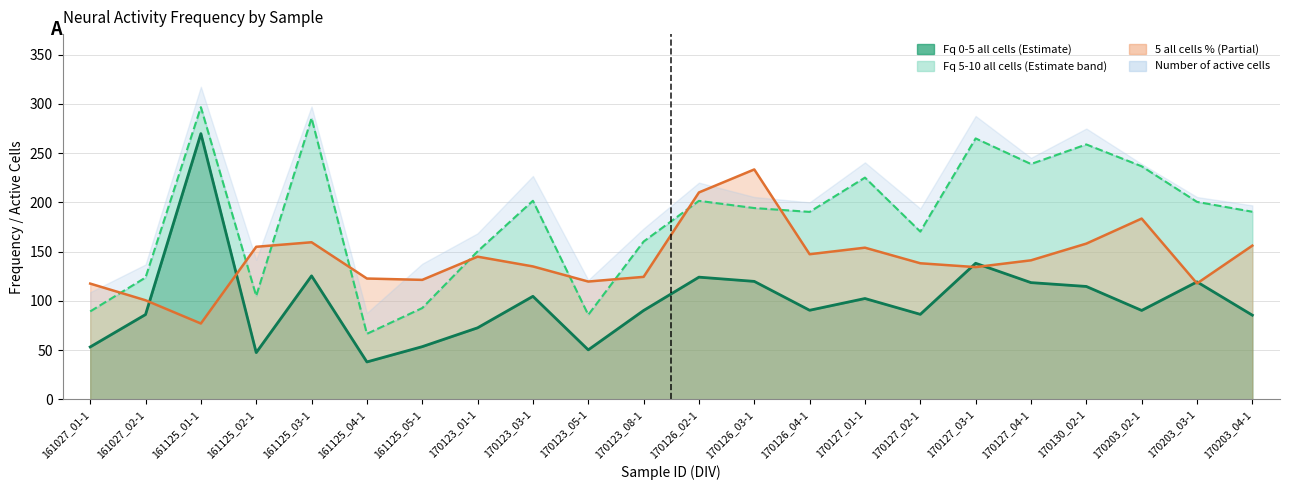

The value of Fq 5-10 all cells at 170123_01-1 is 150.2. True or false?

True